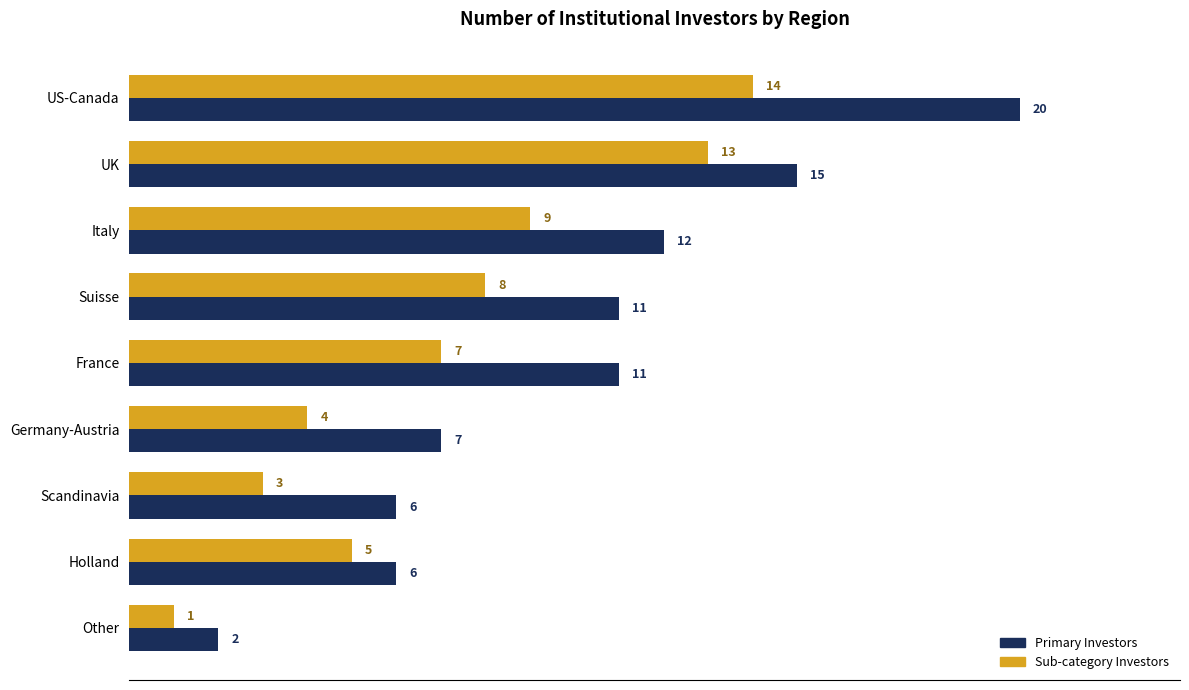

What are all the series names shown in the legend?

Primary Investors, Sub-category Investors